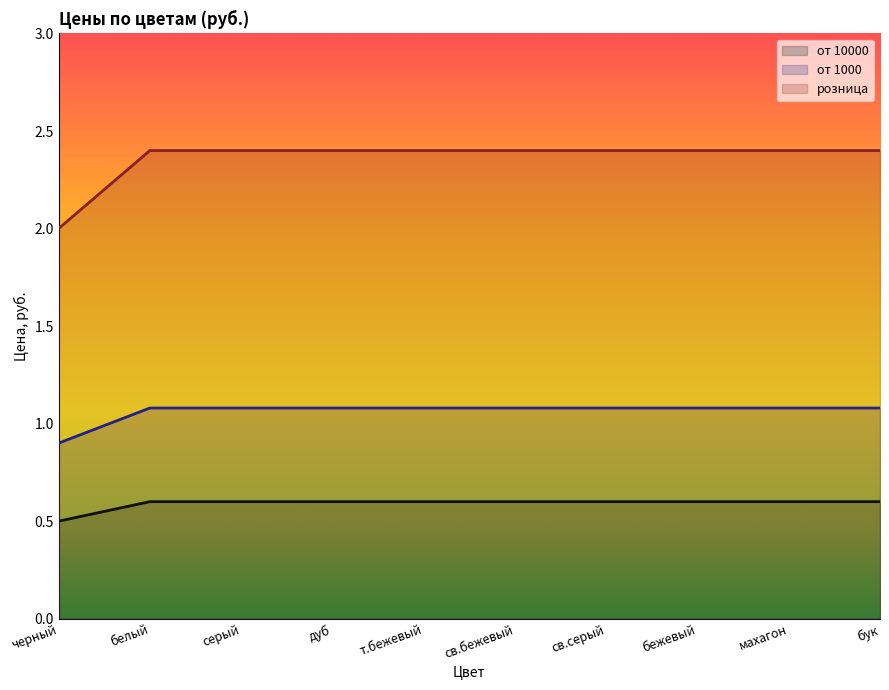

What is the sum of all розница values?

23.6